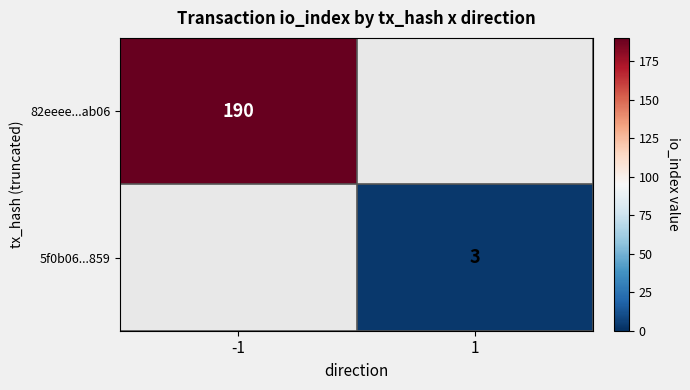

The value of 5f0b06...859 at 1 is 5. True or false?

False